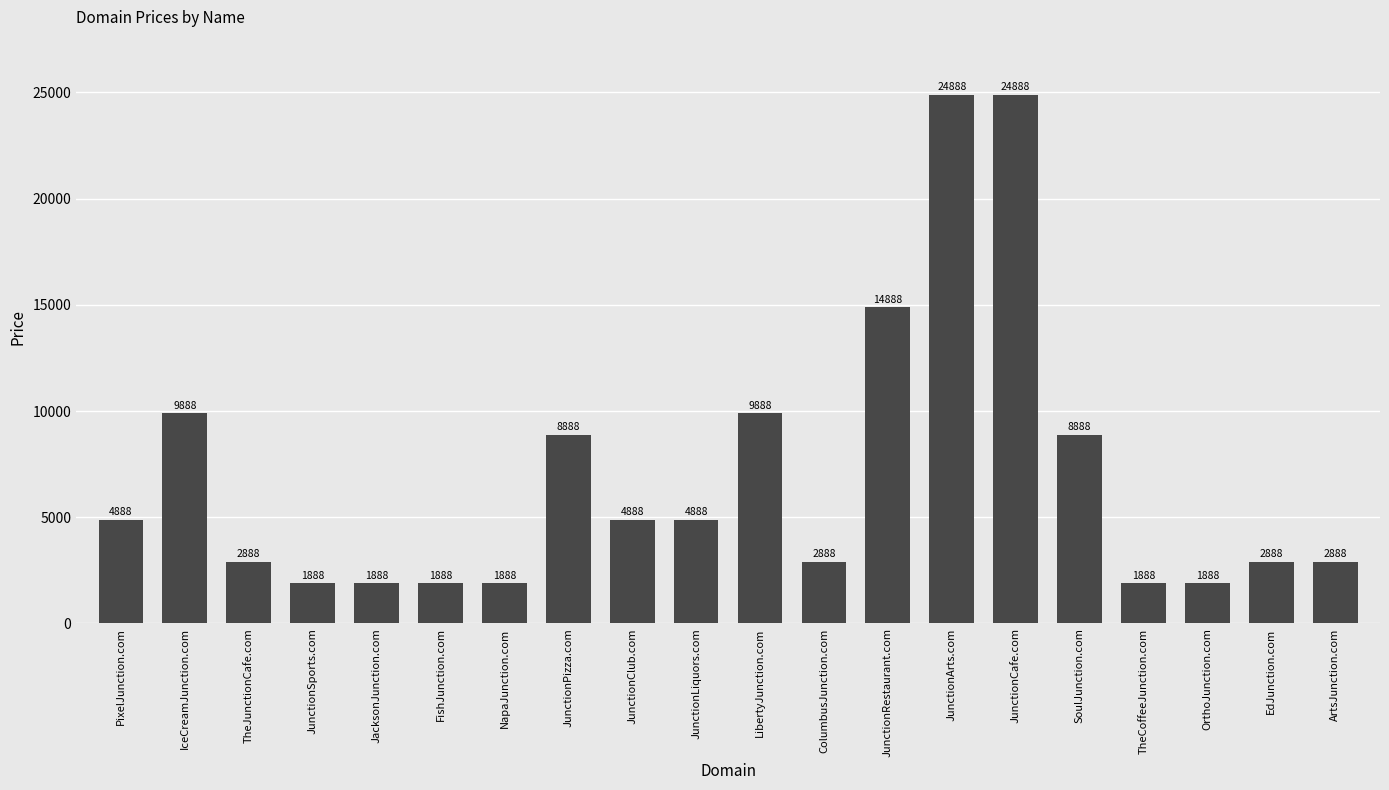

Is it true that the value at JunctionSports.com is 837?

False